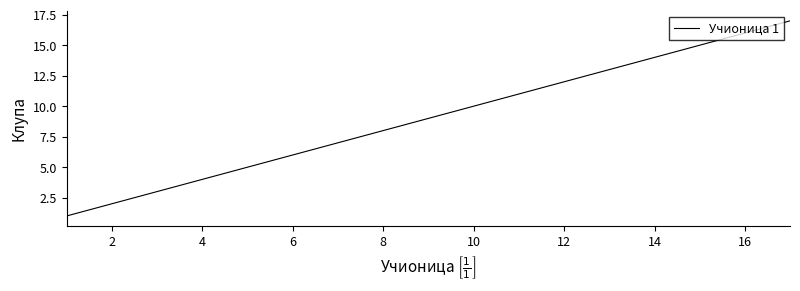

Reading left to right, transcribe all the data shown in this chart.

1	2	3	4	5	6	7	8	9	10	11	12	13	14	15	16	17